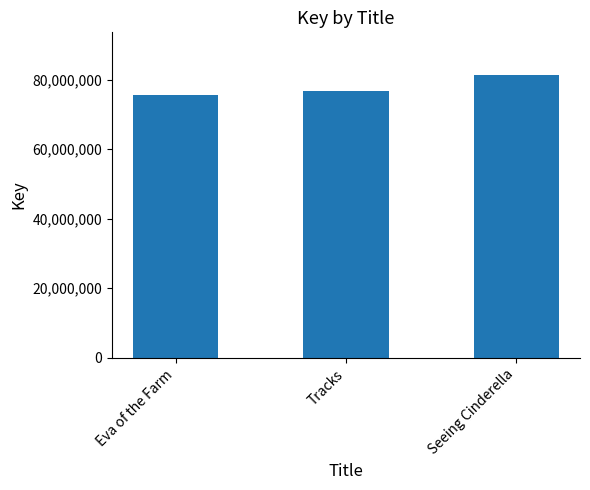

What is the average value?

77953413